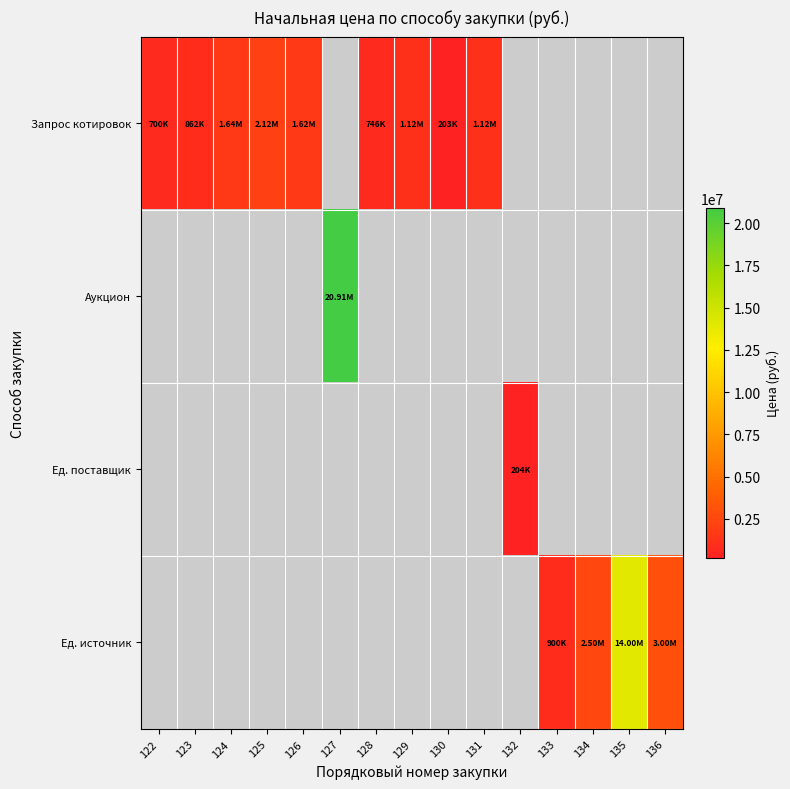

Reading left to right, extract all data points from this chart.

Запрос котировок: 122=700000.0	123=862200.0	124=1644803.3	125=2119258.9	126=1620481.2	127=0.0	128=745883.6	129=1125000.0	130=202924.6	131=1115616.7	132=0.0	133=0.0	134=0.0	135=0.0	136=0.0
Аукцион: 122=0.0	123=0.0	124=0.0	125=0.0	126=0.0	127=20905920.0	128=0.0	129=0.0	130=0.0	131=0.0	132=0.0	133=0.0	134=0.0	135=0.0	136=0.0
Ед. поставщик: 122=0.0	123=0.0	124=0.0	125=0.0	126=0.0	127=0.0	128=0.0	129=0.0	130=0.0	131=0.0	132=204324.8	133=0.0	134=0.0	135=0.0	136=0.0
Ед. источник: 122=0.0	123=0.0	124=0.0	125=0.0	126=0.0	127=0.0	128=0.0	129=0.0	130=0.0	131=0.0	132=0.0	133=900000.0	134=2500000.0	135=14000000.0	136=3000000.0